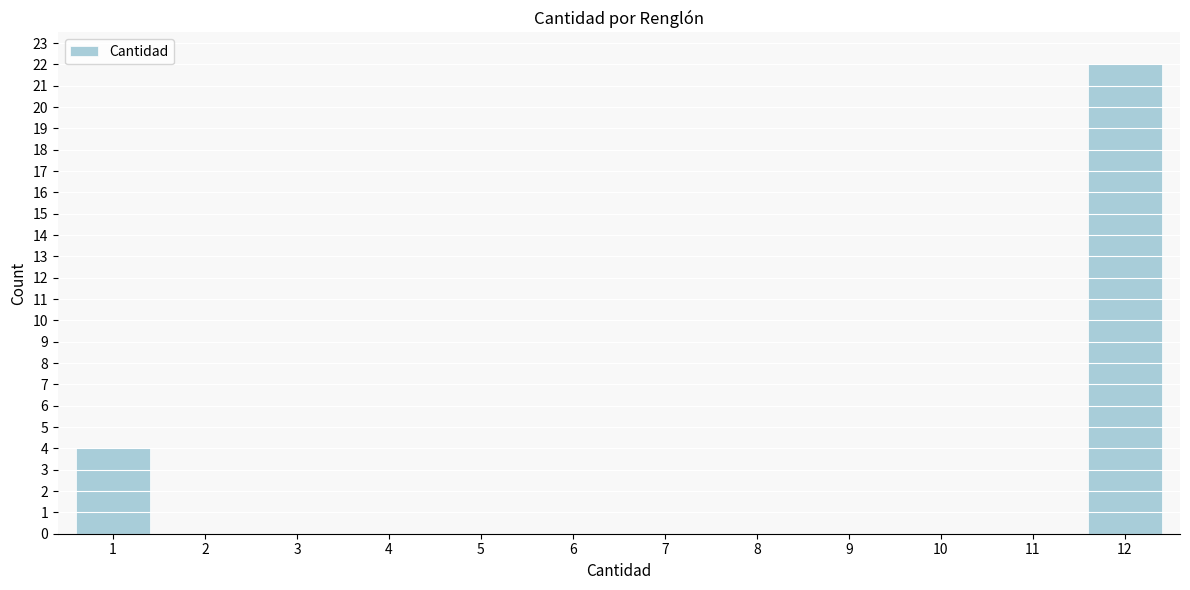

Reading left to right, extract all data points from this chart.

1=4	2=0	3=0	4=0	5=0	6=0	7=0	8=0	9=0	10=0	11=0	12=22